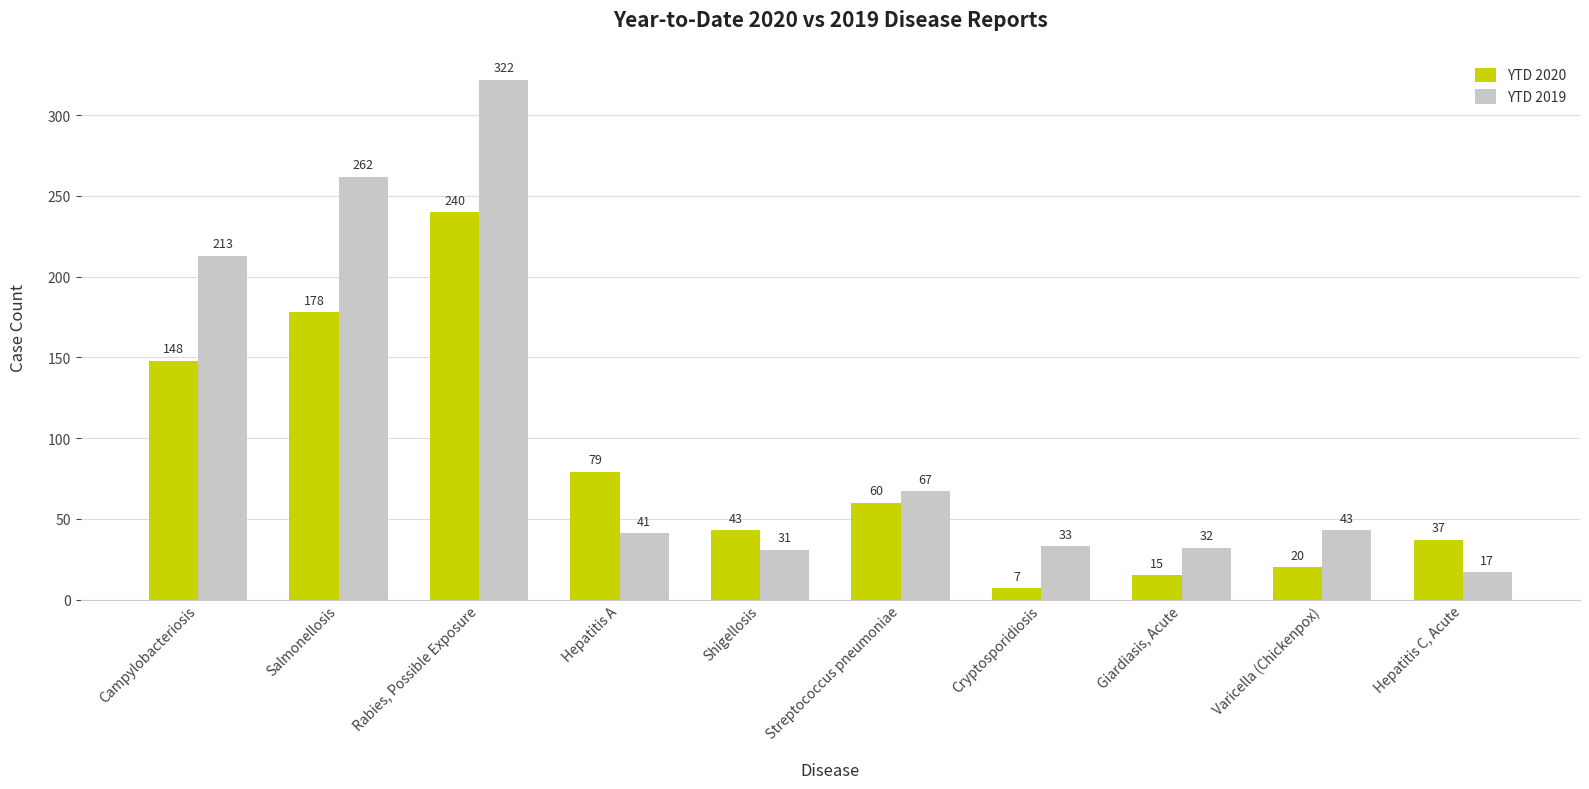

Which label corresponds to the largest value in the chart?

Rabies, Possible Exposure